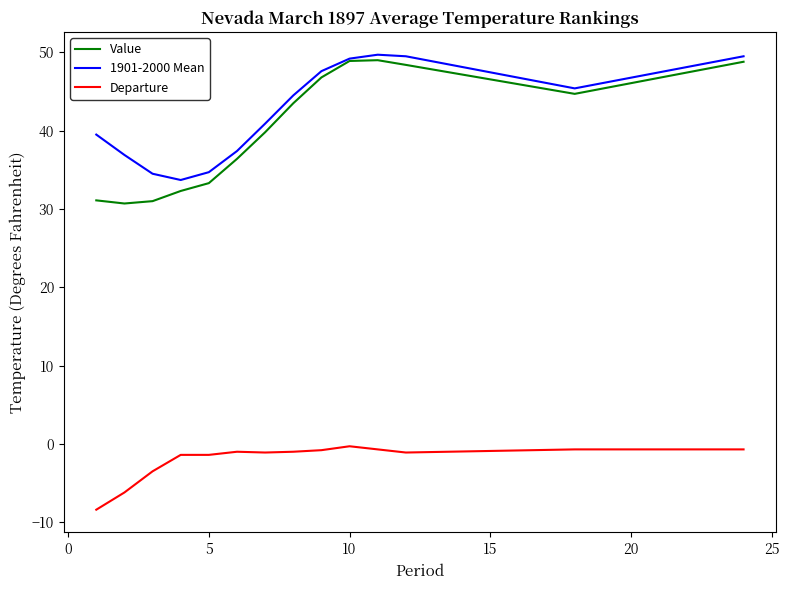

True or false: Departure and Value intersect in this chart.

False